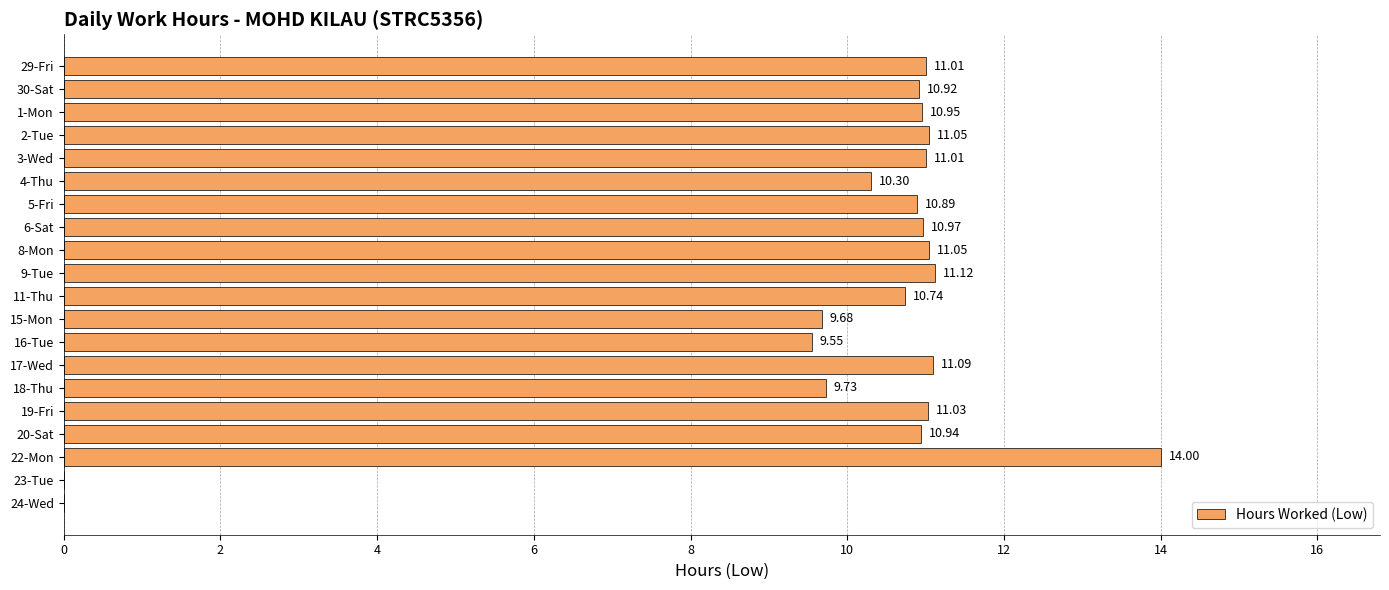

Approximately how many times larger is the value at 6-Sat compared to 2-Tue?

1.0